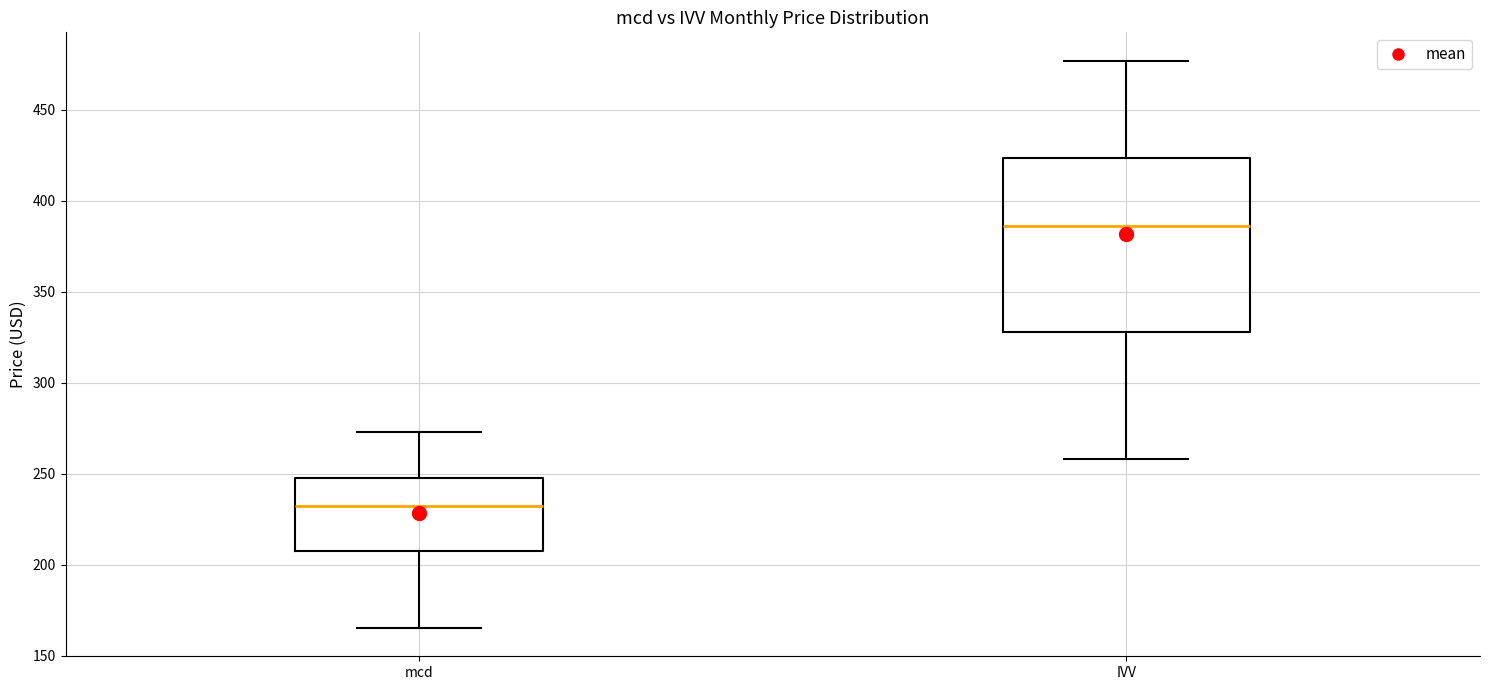

Which box is the tallest, from its lower edge to its upper edge?

IVV